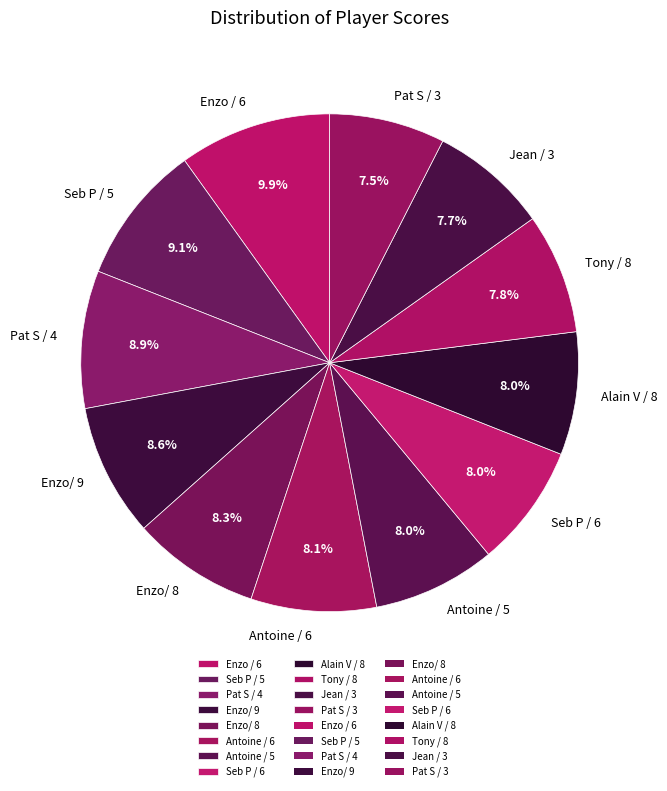

Which slice is the largest?

Enzo / 6